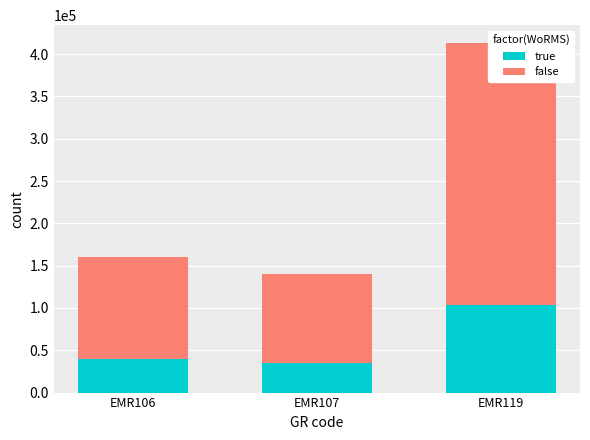

What is the value of the false bar at the 3rd from the left?

310230.8